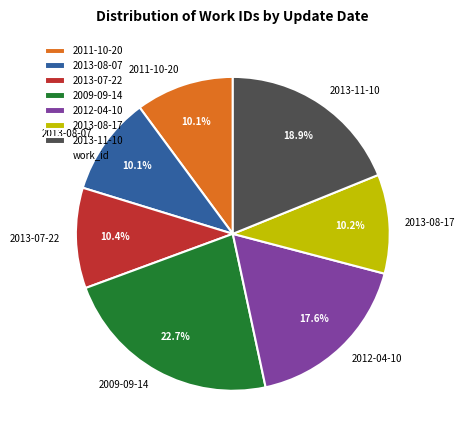

What percentage is the 2009-09-14 slice, to the nearest percent?

23%